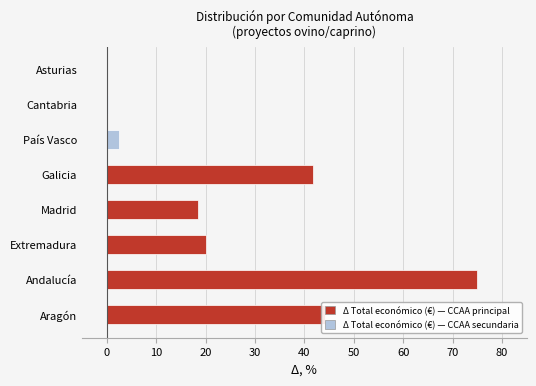

At which category does the chart reach its peak across all series?

Andalucía